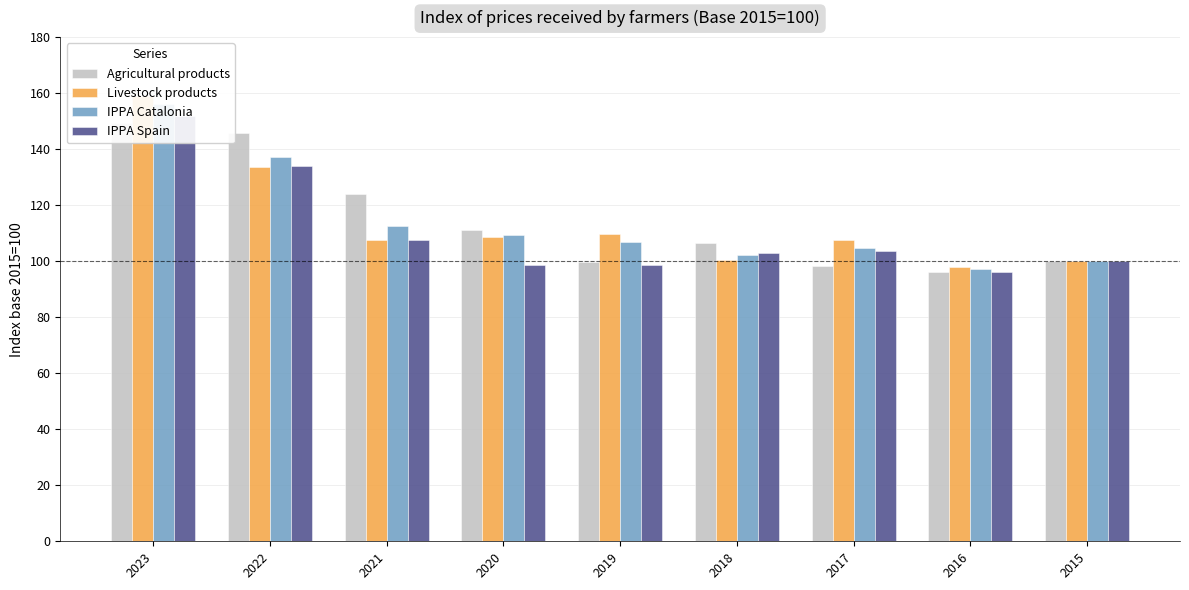

What is the difference between the maximum and minimum values in the Livestock products series?

61.0